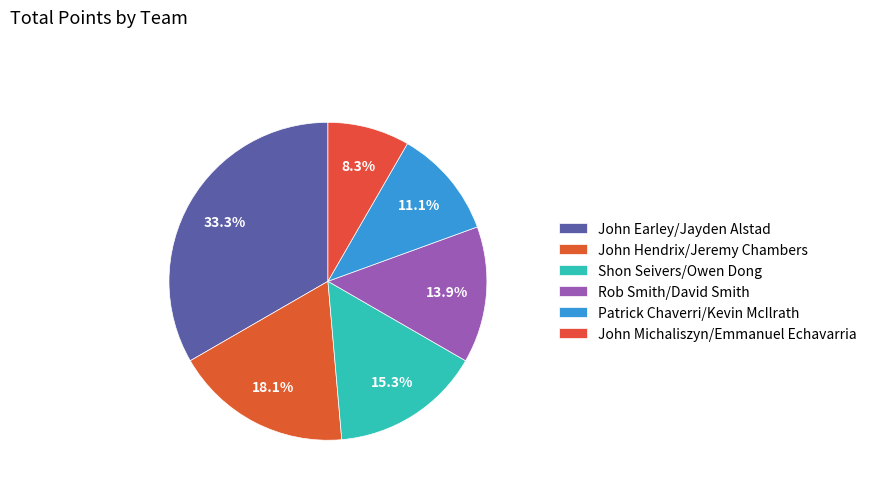

To the nearest percent, what is the combined percentage of Rob Smith/David Smith and John Earley/Jayden Alstad?

47%